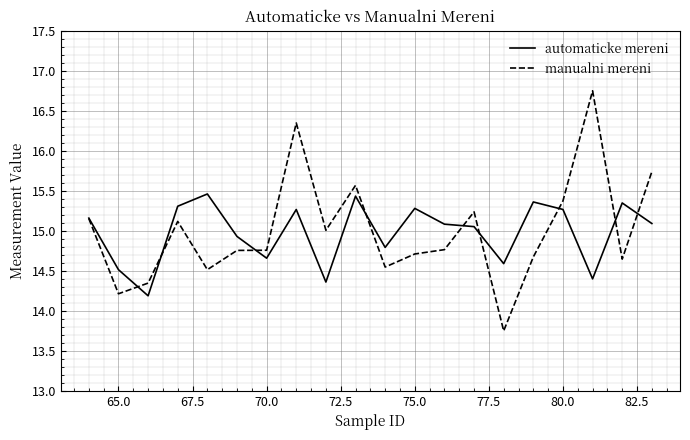

Does the chart have visible grid lines?

Yes